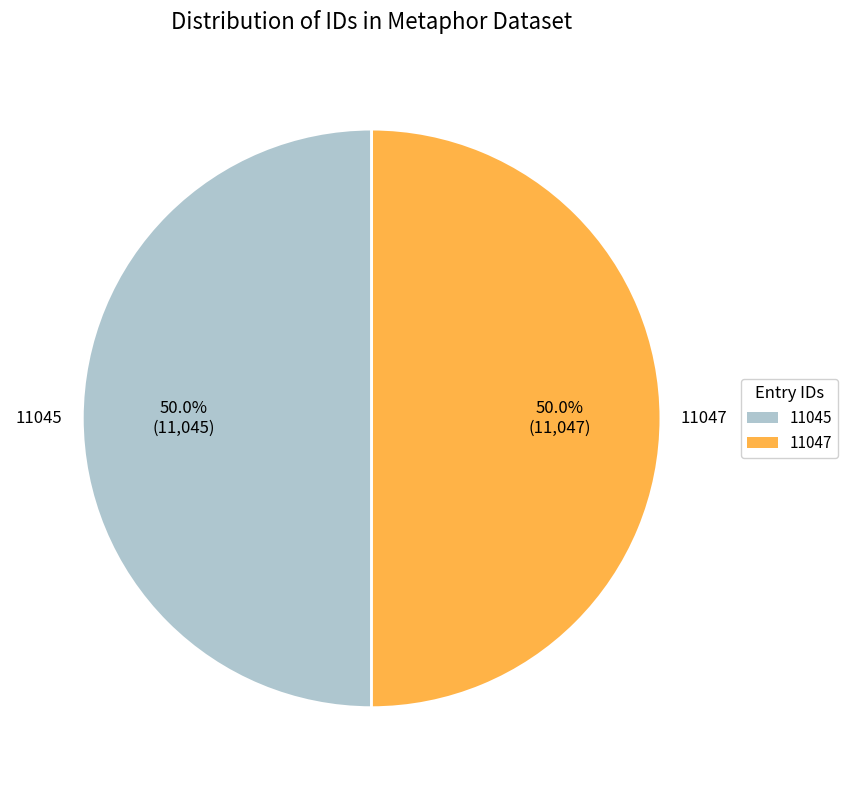

What is the ratio of the value at 11045 to the value at 11047?

1.0